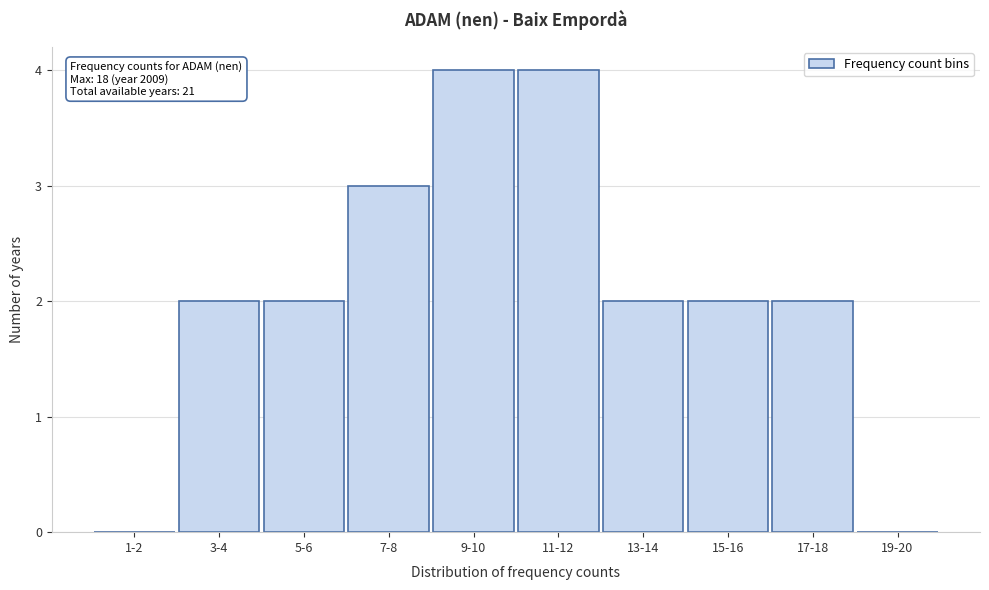

Reading left to right, extract all data points from this chart.

1-2=0	3-4=2	5-6=2	7-8=3	9-10=4	11-12=4	13-14=2	15-16=2	17-18=2	19-20=0